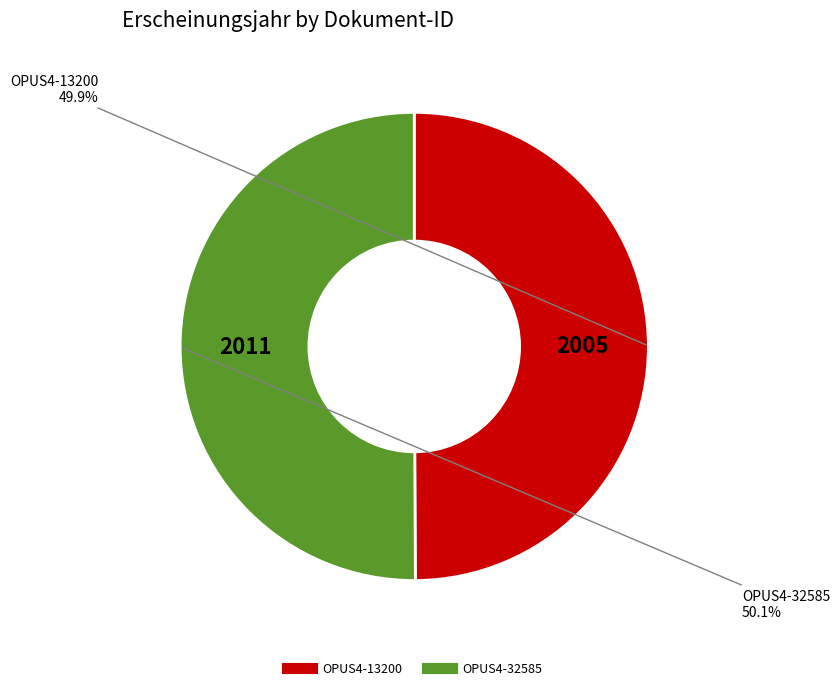

To the nearest percent, what portion does OPUS4-13200 represent?

50%